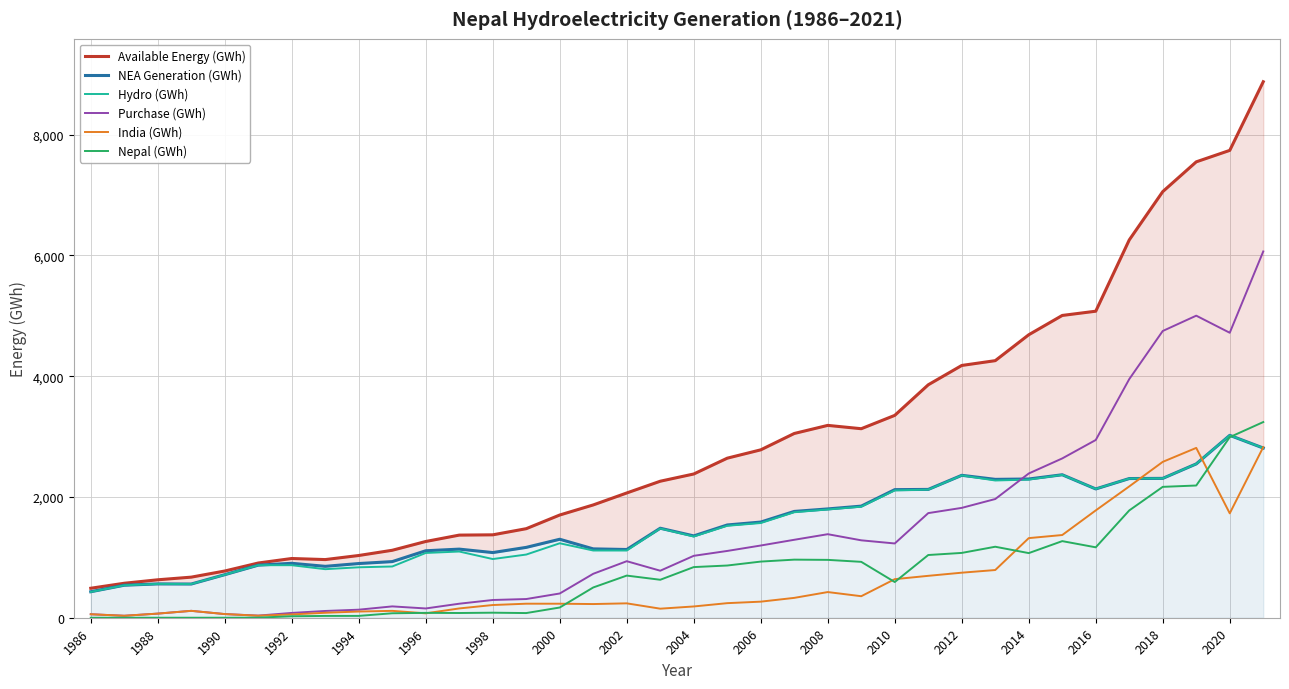

Where does the Purchase (GWh) series first go above 1025?

2004